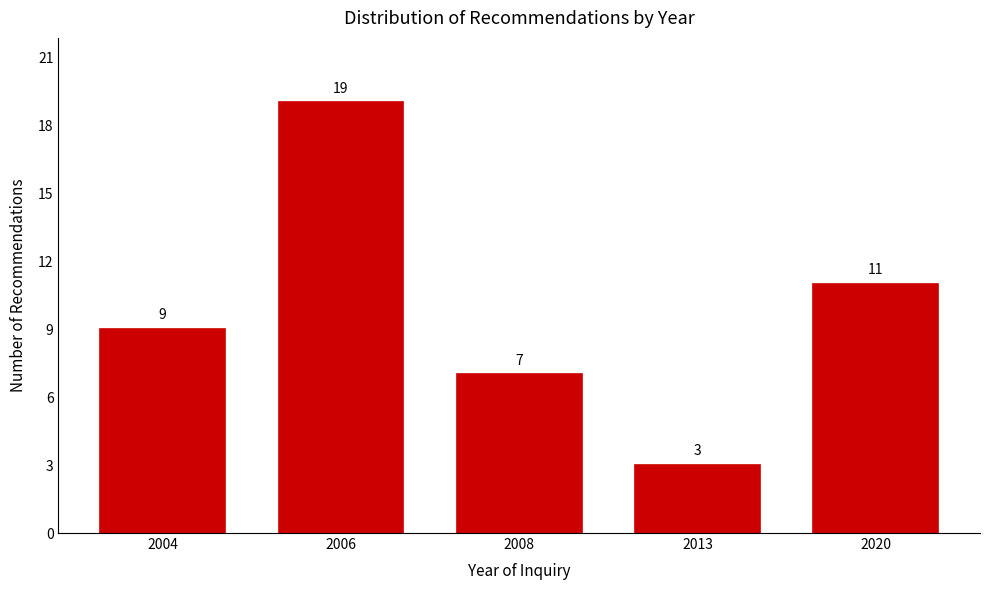

Reading right to left, extract all data points from this chart.

2020=11	2013=3	2008=7	2006=19	2004=9